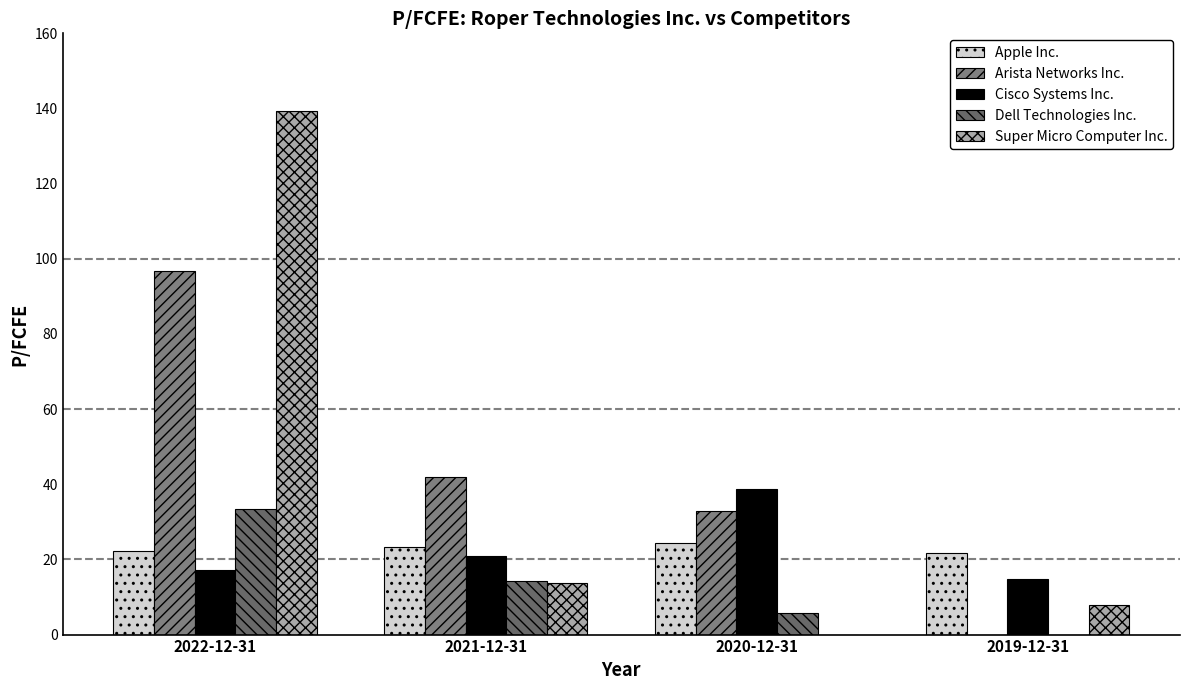

Where does the Super Micro Computer Inc. series first go above 13?

2022-12-31